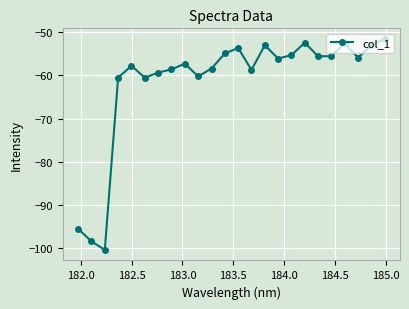

What is the maximum value shown in the chart?

-51.6